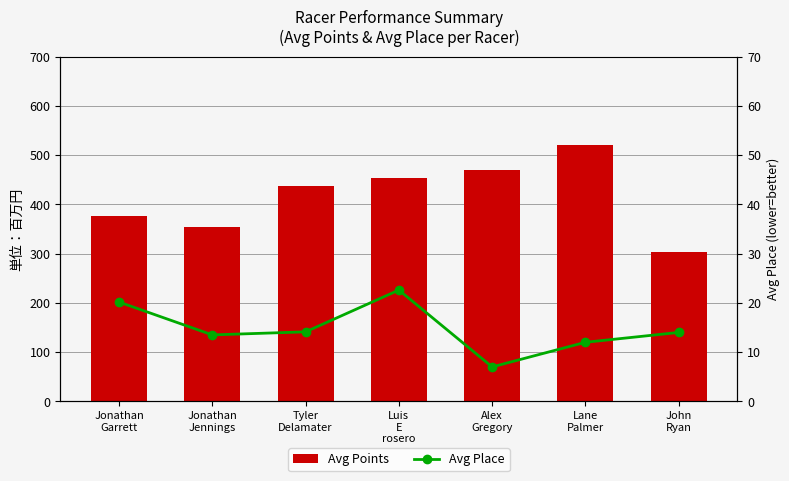

Which has a higher value, Tyler
Delamater or Luis
E
rosero?

Luis
E
rosero